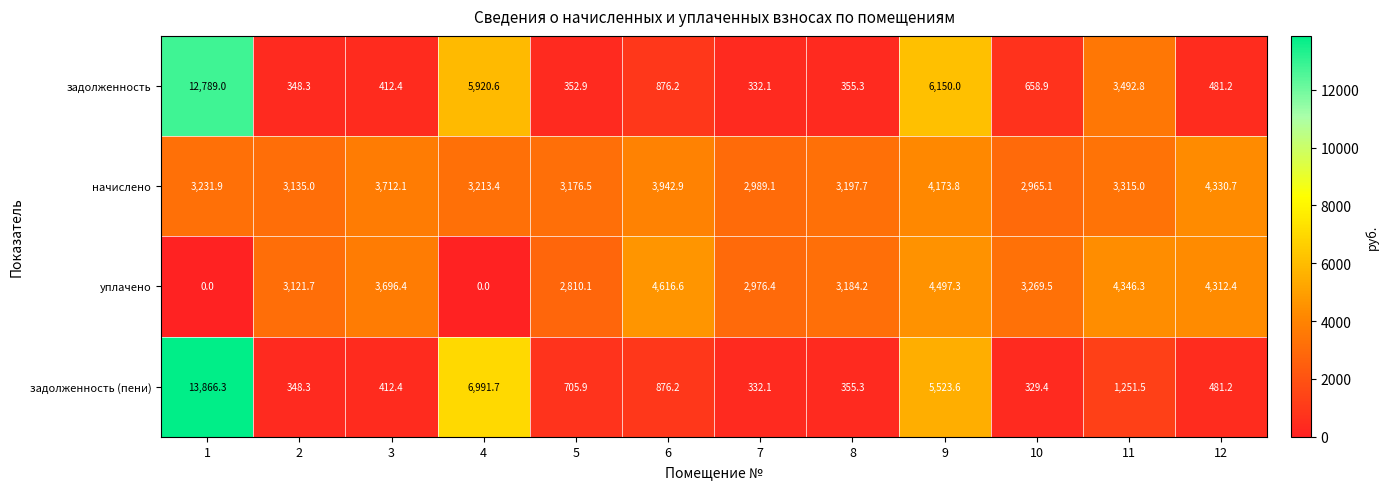

What is the difference between the second highest and minimum values in the задолженность series?

5817.9